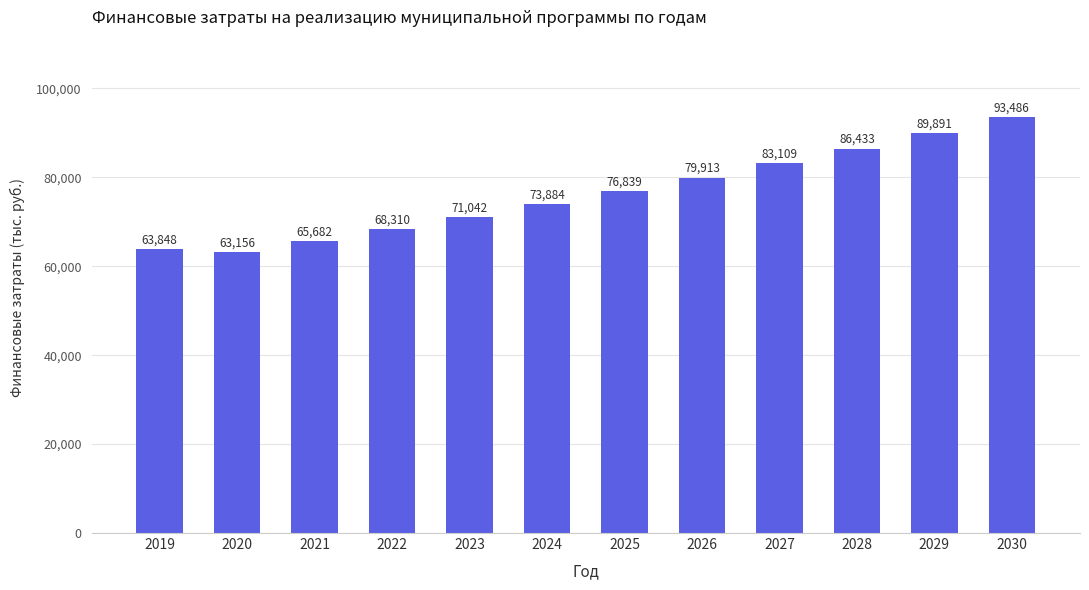

Which category has the highest value across all series?

2030